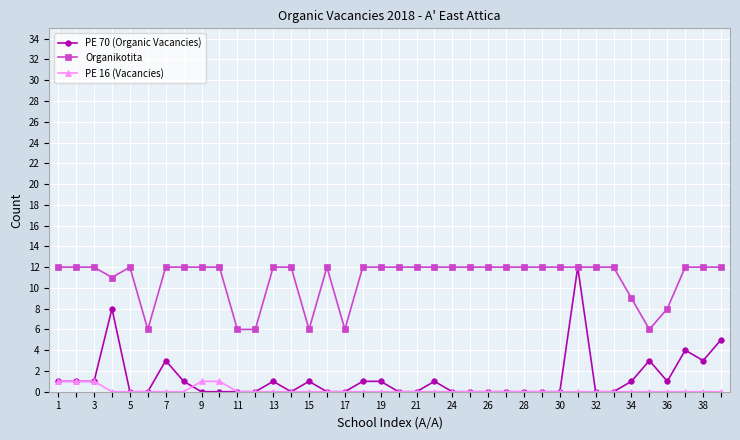

Which series has the widest spread of values?

PE 70 (Organic Vacancies)